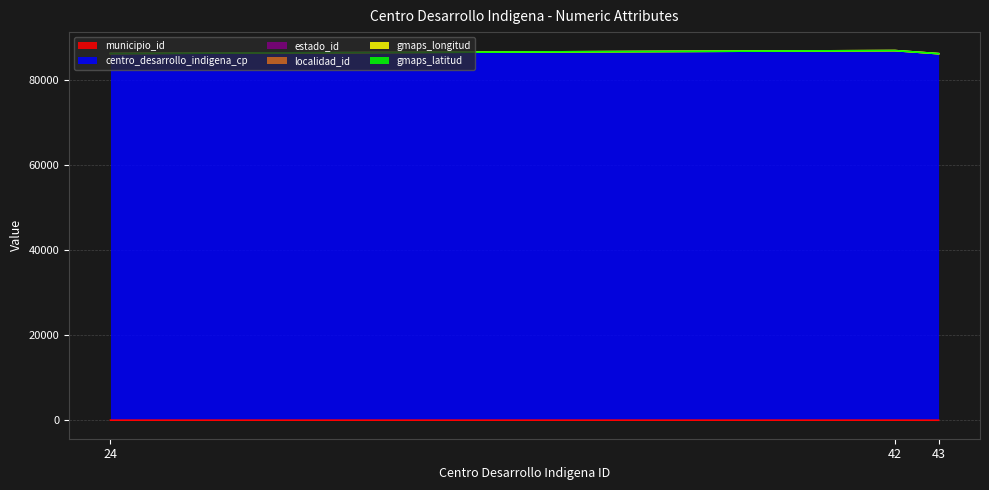

Which series has the largest total across all categories?

centro_desarrollo_indigena_cp